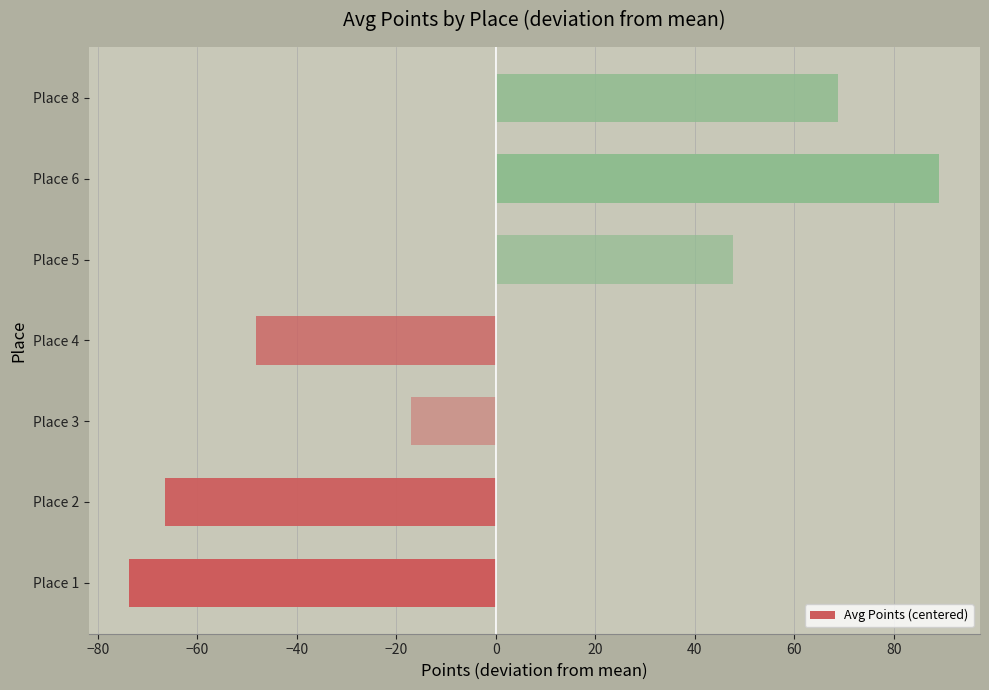

Where is the data nearest to the value 7?

Place 3